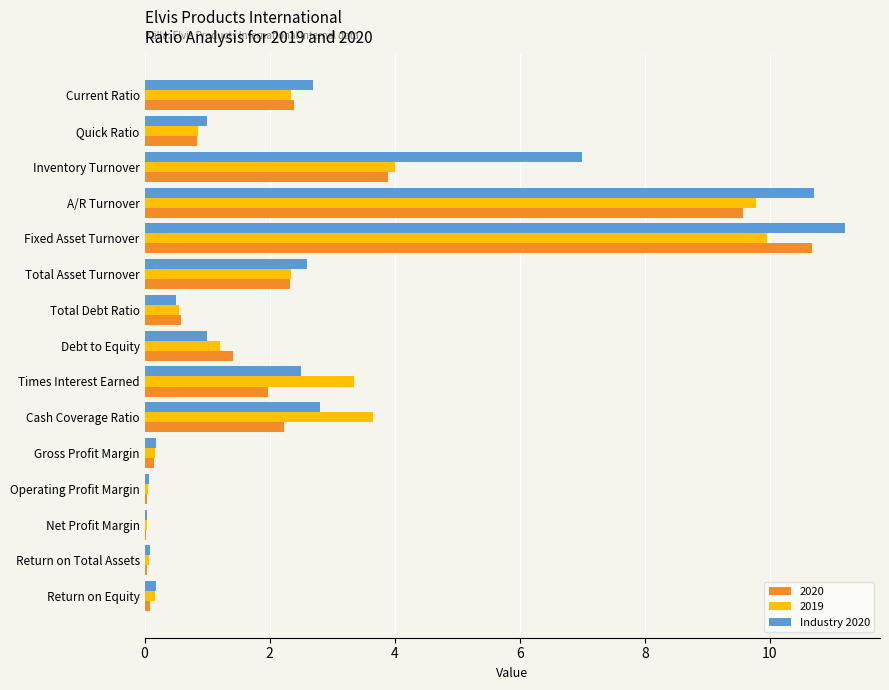

The value of Industry 2020 at Current Ratio is 1.4. True or false?

False